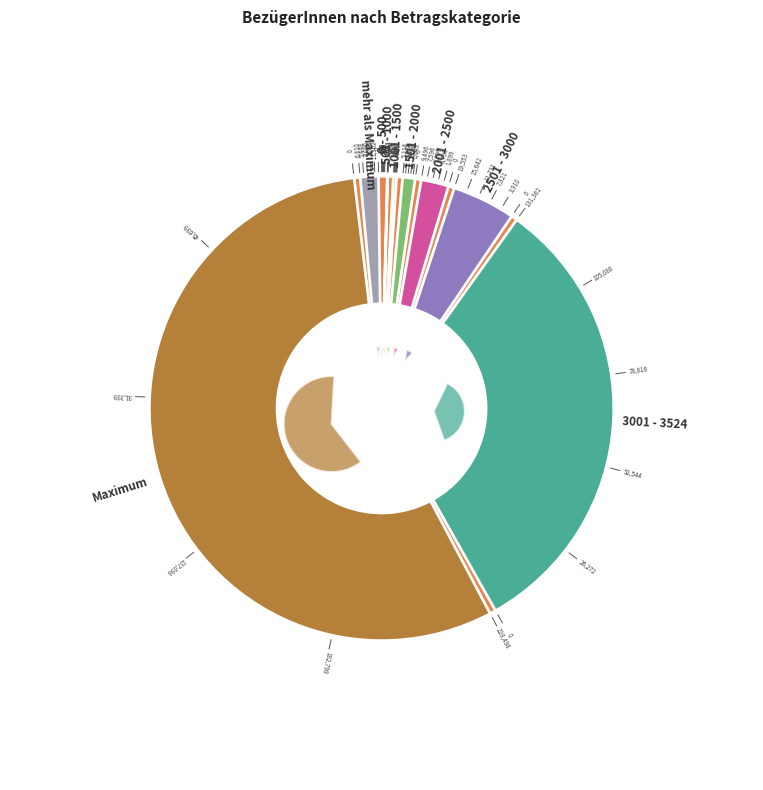

Do 3001 - 3524 and mehr als Maximum together represent more than half of the pie?

No